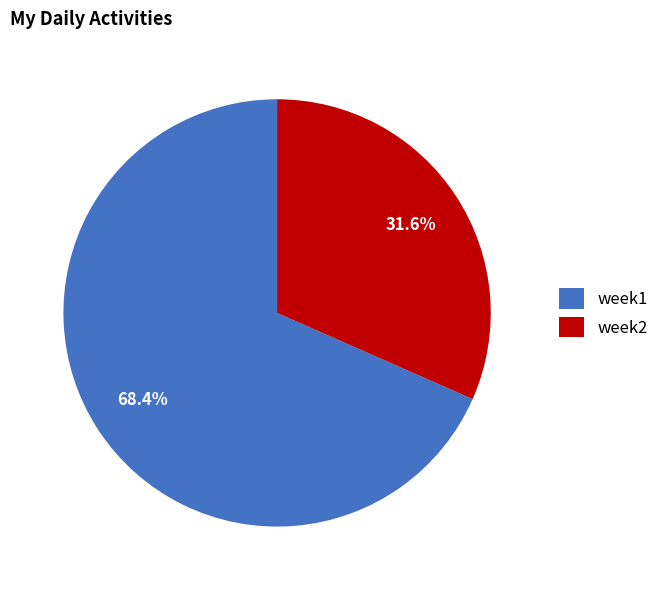

Is week2 the majority of the pie?

No